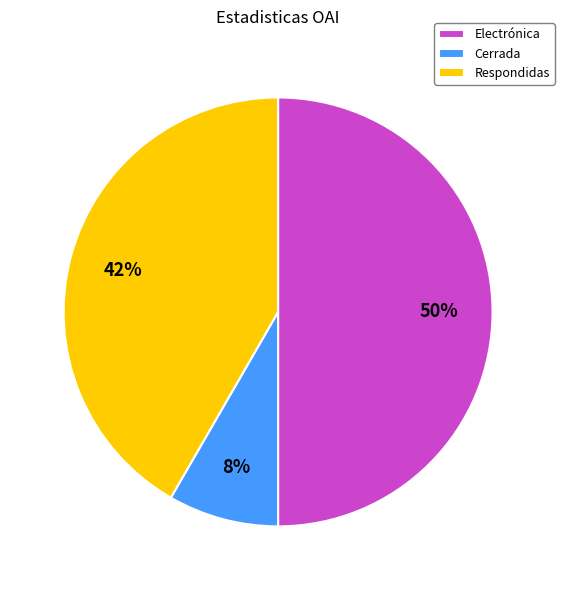

Which category has the biggest portion of the pie?

Electrónica